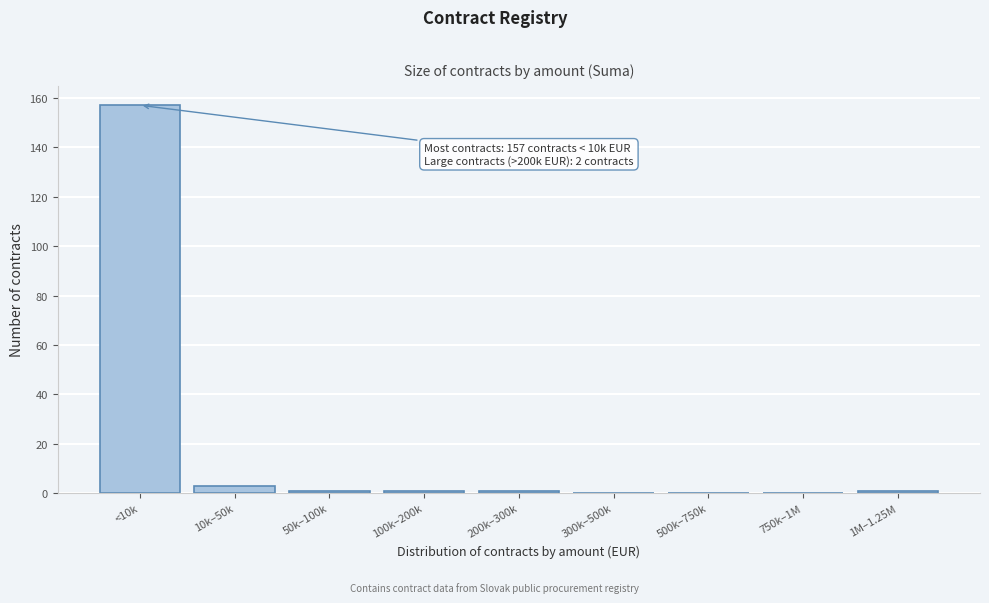

Reading right to left, what are all the values shown in this chart?

1M–1.25M=1	750k–1M=0	500k–750k=0	300k–500k=0	200k–300k=1	100k–200k=1	50k–100k=1	10k–50k=3	<10k=157